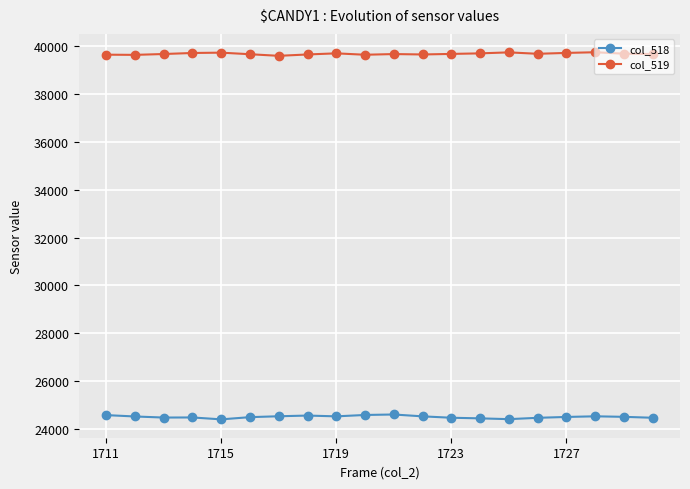

True or false: col_519 has more than 0 interior local peaks.

True